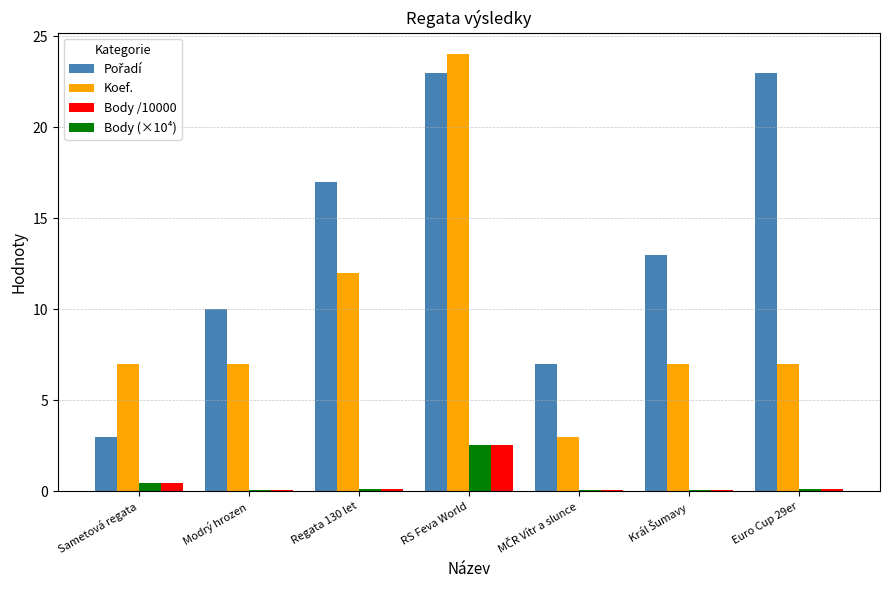

At which label is Body (×10⁴) closest to 1?

Sametová regata